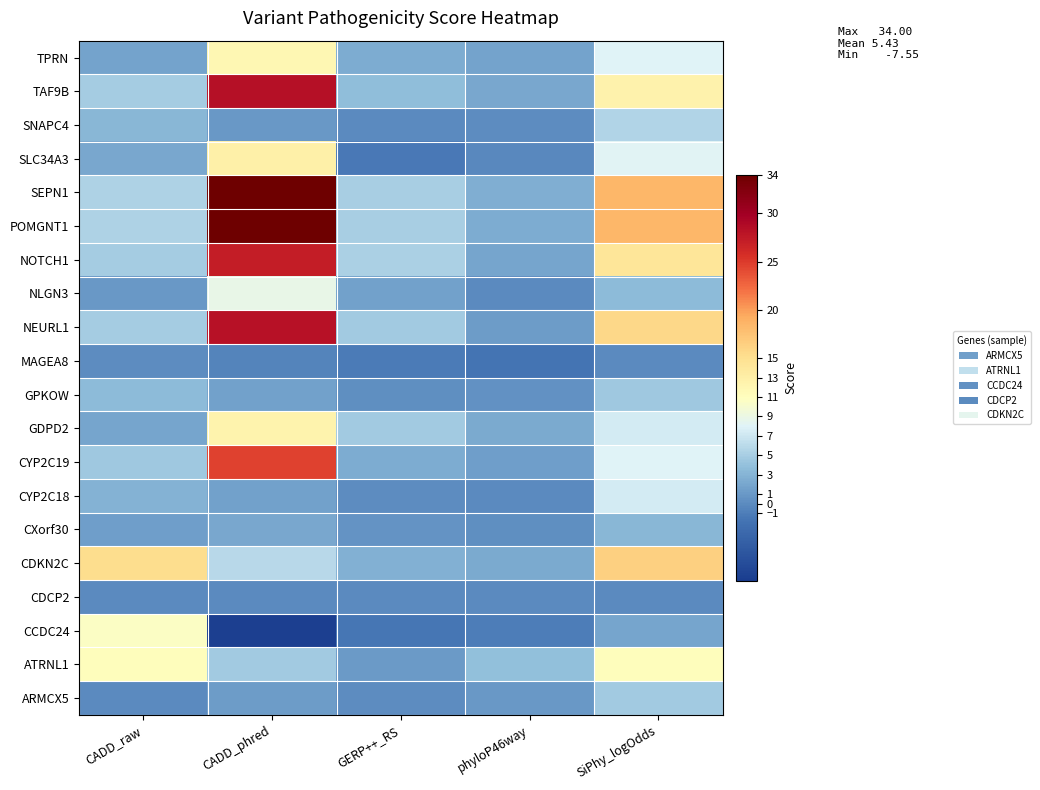

Reading right to left, transcribe all the data shown in this chart.

ARMCX5: SiPhy_logOdds=4.7	phyloP46way=0.9	GERP++_RS=0.2	CADD_phred=1.3	CADD_raw=0.0
ATRNL1: SiPhy_logOdds=11.1	phyloP46way=3.8	GERP++_RS=1.1	CADD_phred=4.7	CADD_raw=11.1
CCDC24: SiPhy_logOdds=1.9	phyloP46way=-1.0	GERP++_RS=-1.5	CADD_phred=-7.5	CADD_raw=10.6
CDCP2: SiPhy_logOdds=0.0	phyloP46way=0.0	GERP++_RS=0.0	CADD_phred=0.0	CADD_raw=0.0
CDKN2C: SiPhy_logOdds=16.4	phyloP46way=2.3	GERP++_RS=2.8	CADD_phred=5.8	CADD_raw=15.1
CXorf30: SiPhy_logOdds=3.2	phyloP46way=0.2	GERP++_RS=0.7	CADD_phred=2.1	CADD_raw=1.5
CYP2C18: SiPhy_logOdds=7.4	phyloP46way=0.0	GERP++_RS=0.1	CADD_phred=1.6	CADD_raw=2.9
CYP2C19: SiPhy_logOdds=8.0	phyloP46way=1.5	GERP++_RS=2.5	CADD_phred=24.5	CADD_raw=4.5
GDPD2: SiPhy_logOdds=7.3	phyloP46way=2.2	GERP++_RS=4.8	CADD_phred=12.5	CADD_raw=2.0
GPKOW: SiPhy_logOdds=4.6	phyloP46way=0.4	GERP++_RS=0.2	CADD_phred=1.5	CADD_raw=3.5
MAGEA8: SiPhy_logOdds=0.0	phyloP46way=-1.6	GERP++_RS=-1.2	CADD_phred=-0.5	CADD_raw=0.1
NEURL1: SiPhy_logOdds=15.8	phyloP46way=1.3	GERP++_RS=4.7	CADD_phred=28.1	CADD_raw=4.9
NLGN3: SiPhy_logOdds=3.6	phyloP46way=0.0	GERP++_RS=1.6	CADD_phred=8.8	CADD_raw=0.9
NOTCH1: SiPhy_logOdds=14.3	phyloP46way=2.0	GERP++_RS=5.2	CADD_phred=27.2	CADD_raw=4.8
POMGNT1: SiPhy_logOdds=18.5	phyloP46way=2.4	GERP++_RS=5.1	CADD_phred=34.0	CADD_raw=5.4
SEPN1: SiPhy_logOdds=18.5	phyloP46way=2.6	GERP++_RS=5.0	CADD_phred=34.0	CADD_raw=5.3
SLC34A3: SiPhy_logOdds=8.1	phyloP46way=-0.1	GERP++_RS=-1.3	CADD_phred=12.8	CADD_raw=2.1
SNAPC4: SiPhy_logOdds=5.6	phyloP46way=0.1	GERP++_RS=-0.1	CADD_phred=1.0	CADD_raw=3.3
TAF9B: SiPhy_logOdds=12.6	phyloP46way=2.1	GERP++_RS=3.7	CADD_phred=28.3	CADD_raw=4.9
TPRN: SiPhy_logOdds=7.9	phyloP46way=1.8	GERP++_RS=2.5	CADD_phred=11.9	CADD_raw=1.8